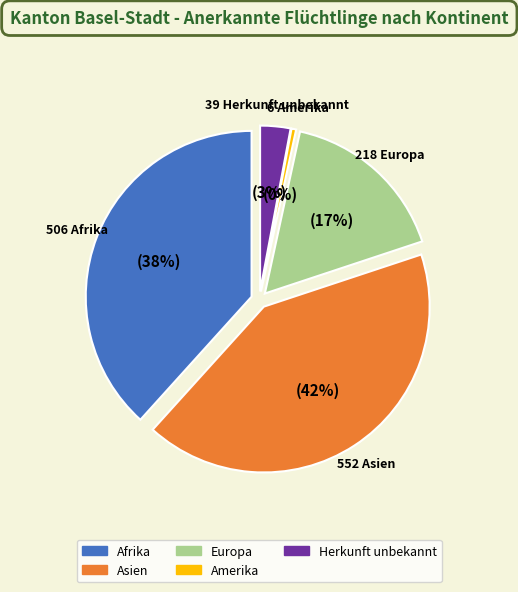

What percentage do Amerika and Afrika together represent?

38.8%